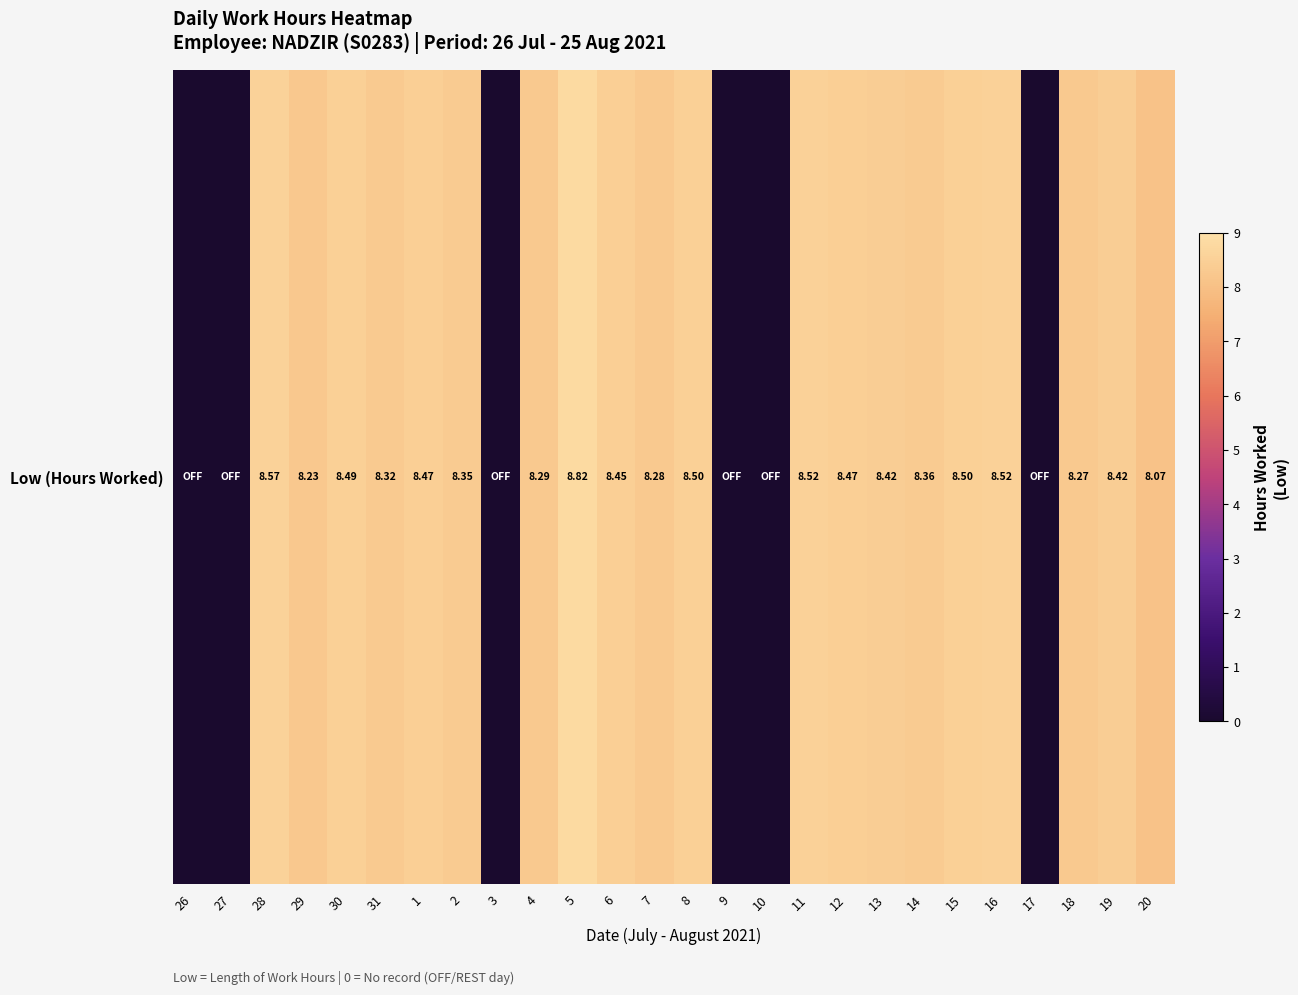

List the labels in order of value, largest first.

5, 28, 11, 16, 8, 15, 30, 1, 12, 6, 13, 19, 14, 2, 31, 4, 7, 18, 29, 20, 26, 27, 3, 9, 10, 17